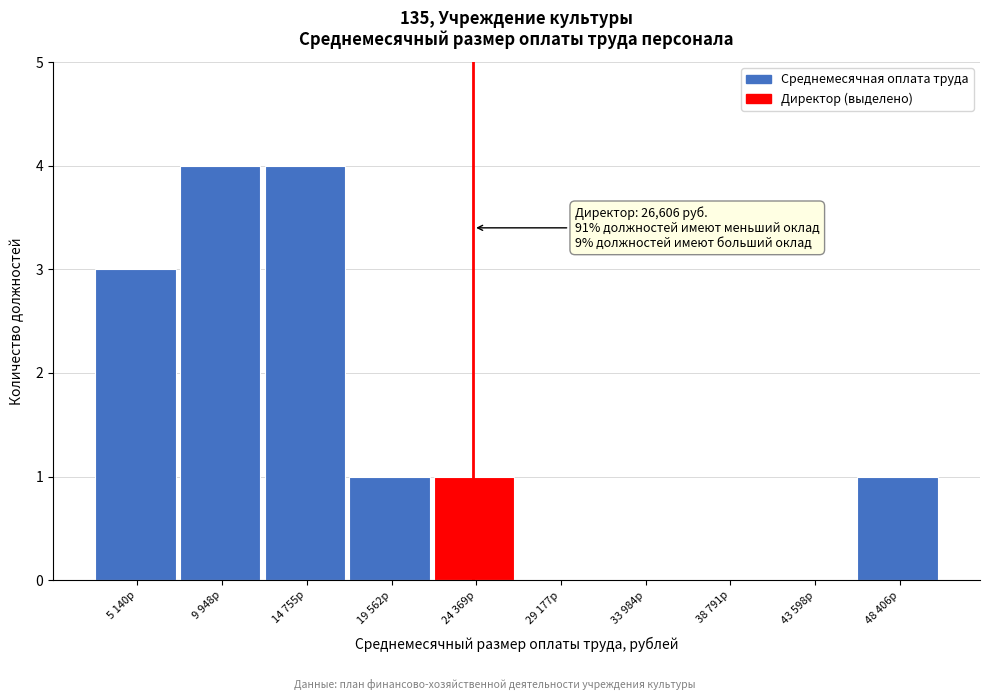

Reading left to right, transcribe all the data shown in this chart.

5 140р=3	9 948р=4	14 755р=4	19 562р=1	24 369р=1	29 177р=0	33 984р=0	38 791р=0	43 598р=0	48 406р=1